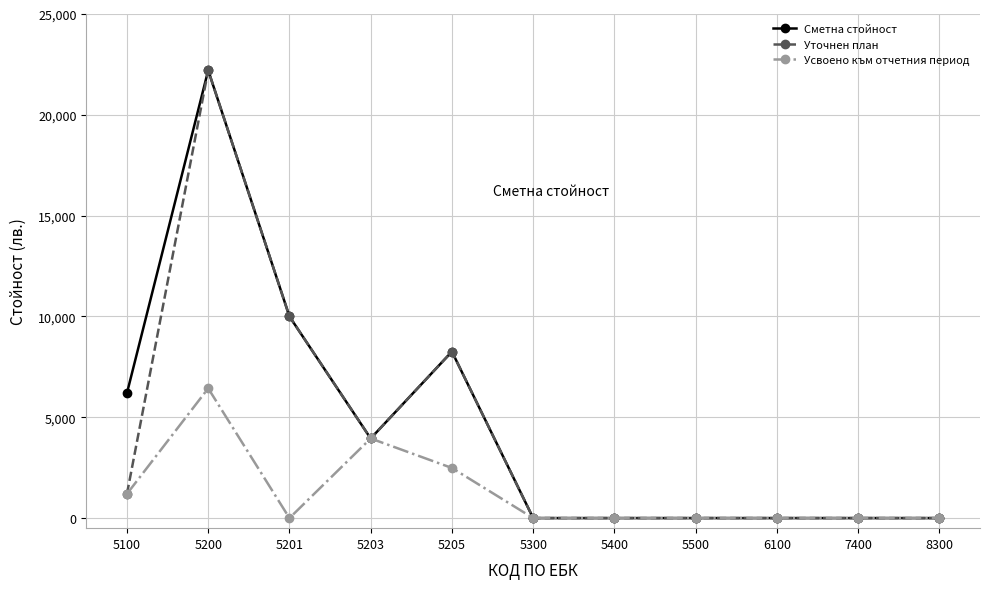

What is the spread (max minus min) of values at 5201?

10000